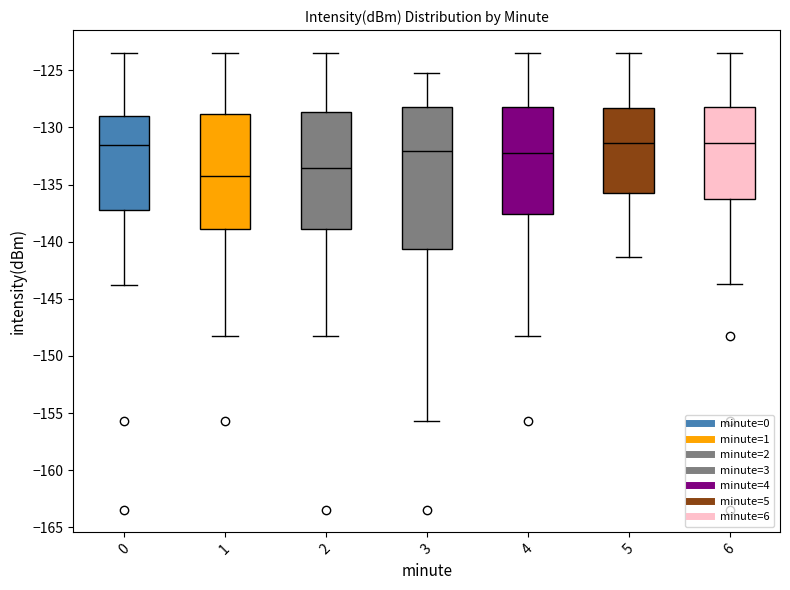

Reading left to right, transcribe this box plot: for each box, give where its median line is, the range the box spans, and where its two whiskers end, as read against the y-axis. The values are not printed on the chart, so give them approximately, as read against the axis.

0: median -131.5, box -137.5 to -129.0, whiskers -144.0 to -123.5
1: median -134.0, box -139.0 to -129.0, whiskers -148.5 to -123.5
2: median -133.5, box -139.0 to -128.5, whiskers -148.5 to -123.5
3: median -132.0, box -140.5 to -128.5, whiskers -155.5 to -125.0
4: median -132.0, box -137.5 to -128.0, whiskers -148.5 to -123.5
5: median -131.5, box -135.5 to -128.5, whiskers -141.5 to -123.5
6: median -131.5, box -136.0 to -128.5, whiskers -143.5 to -123.5